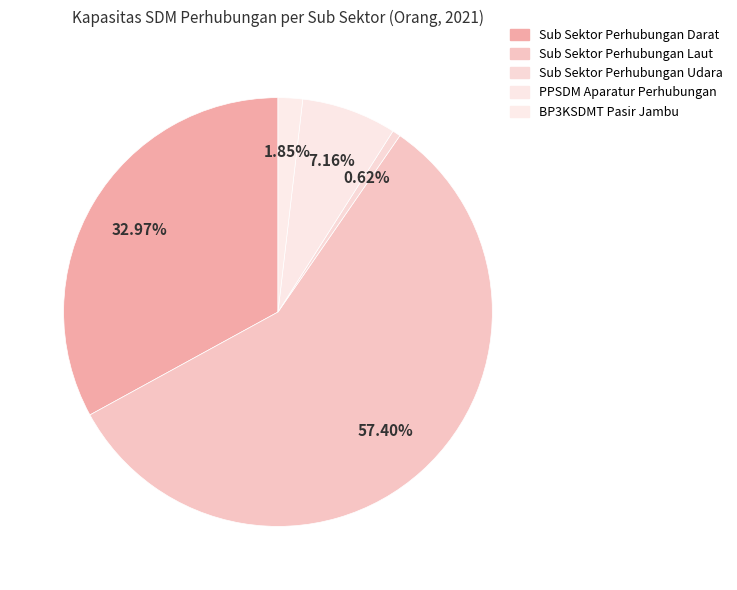

What percentage is NOT represented by BP3KSDMT Pasir Jambu?

98.2%